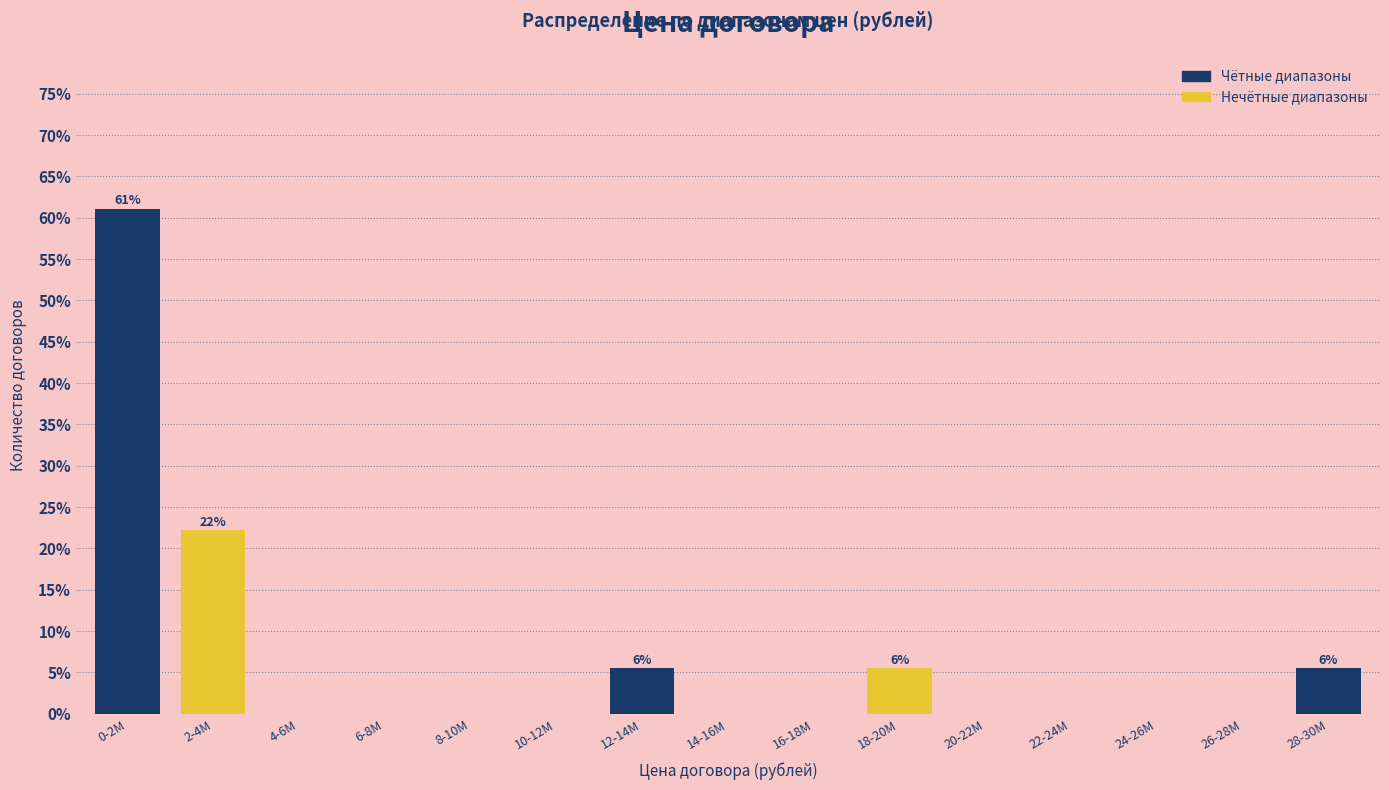

Reading left to right, list all the values displayed in this chart.

0-2M=61.1	2-4M=22.2	4-6M=0.0	6-8M=0.0	8-10M=0.0	10-12M=0.0	12-14M=5.6	14-16M=0.0	16-18M=0.0	18-20M=5.6	20-22M=0.0	22-24M=0.0	24-26M=0.0	26-28M=0.0	28-30M=5.6